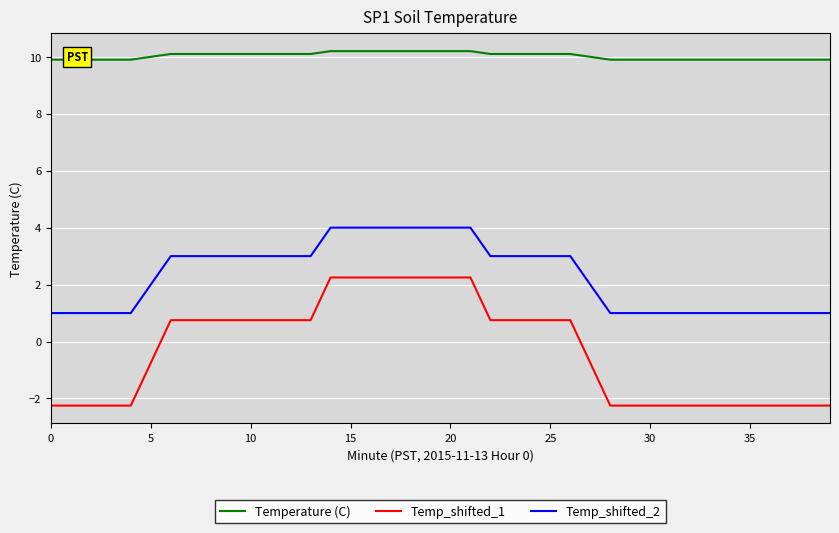

True or false: Temp_shifted_1 and Temp_shifted_2 cross at least once.

False